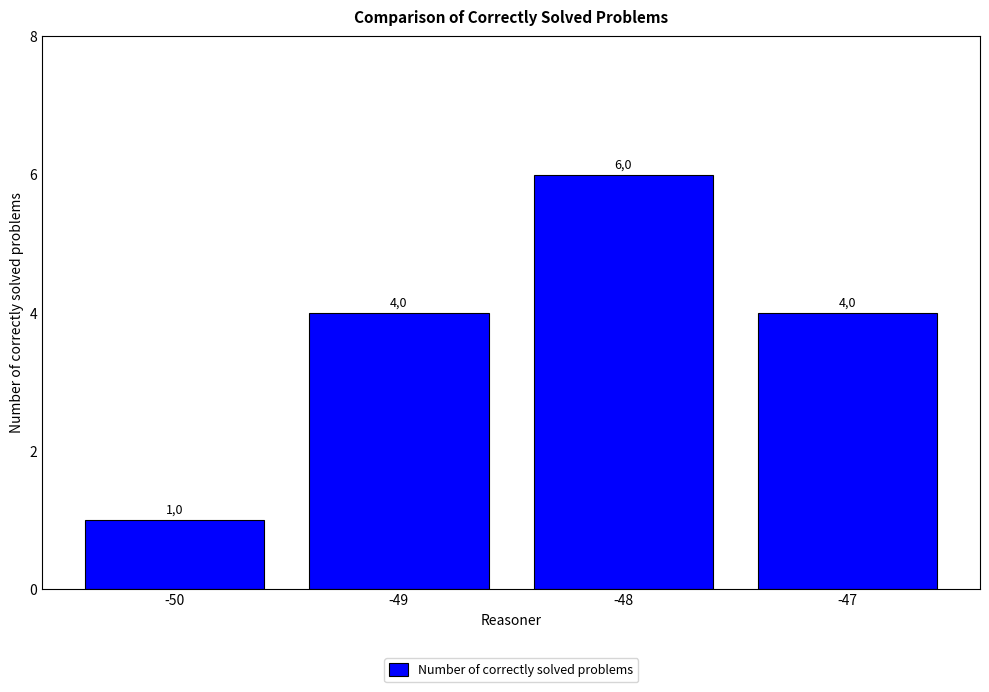

Which category has the highest value across all series?

-48